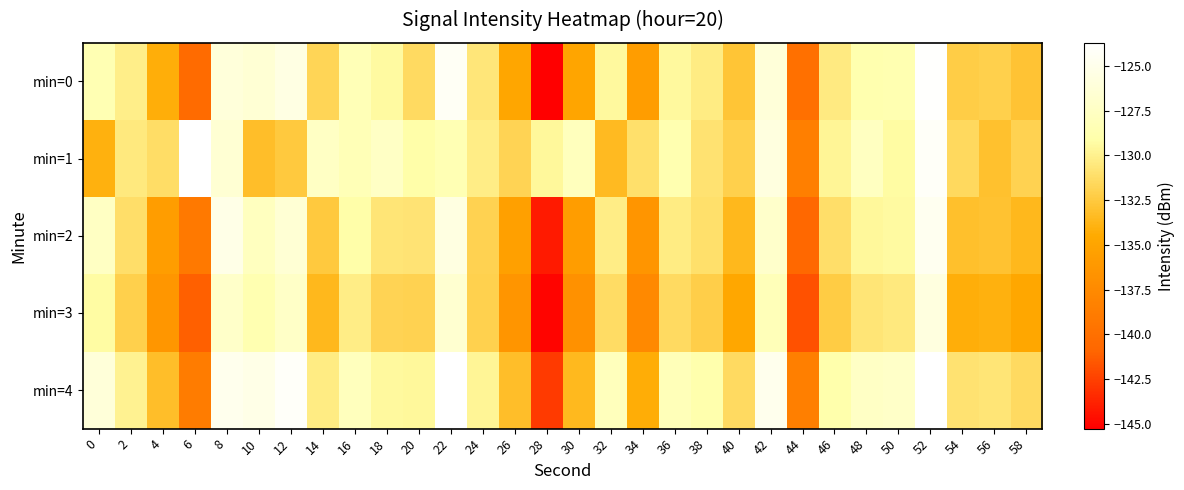

What is the total value across all series at 58?

-664.4